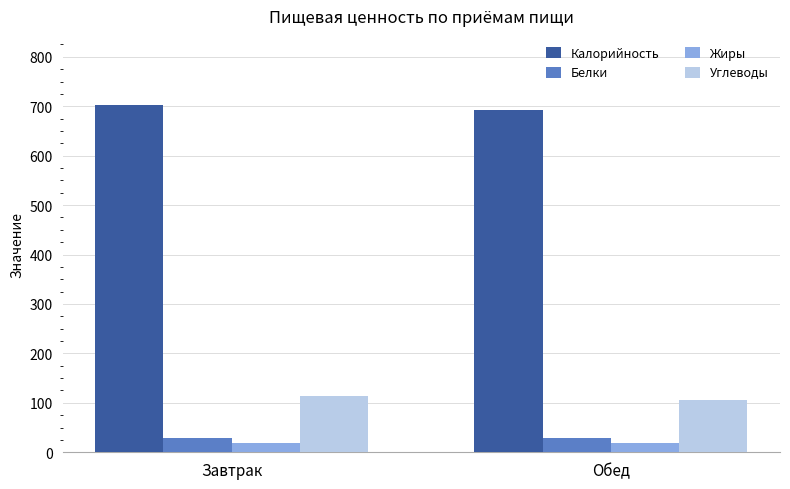

At Обед, list the series in order from largest to smallest.

Калорийность, Углеводы, Белки, Жиры